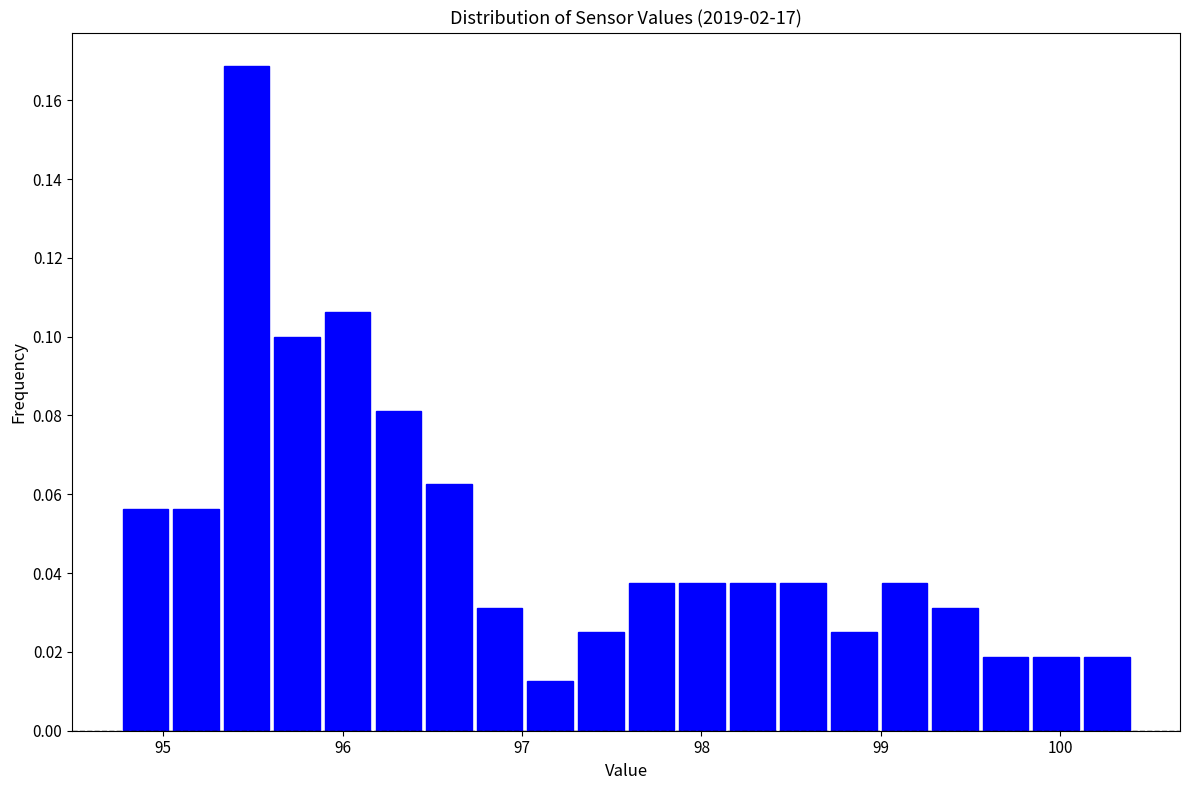

Read against the x-axis, roughly where is the centre of the tallest bar?

95.5